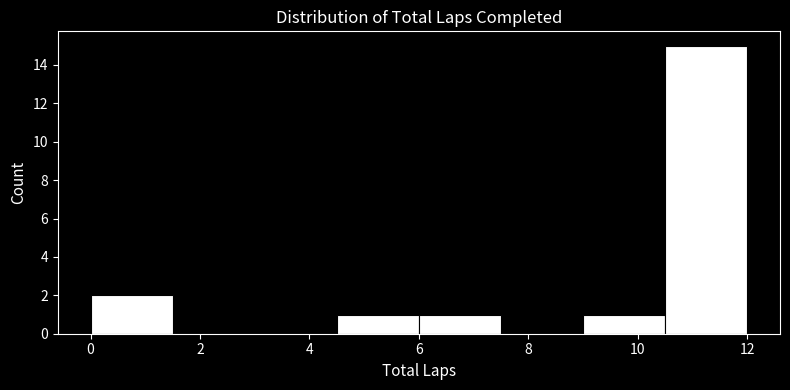

What is the height of the bar covering 10.5 to 12.0 on the x-axis? Neither the bar edges nor the heights are printed on the chart, so give them approximately, as read against the axes.

15